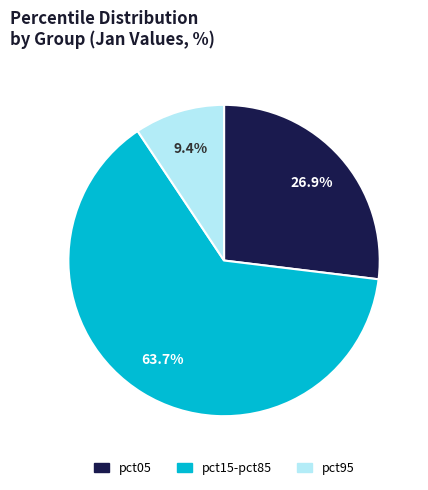

Is there a majority slice in this chart?

Yes